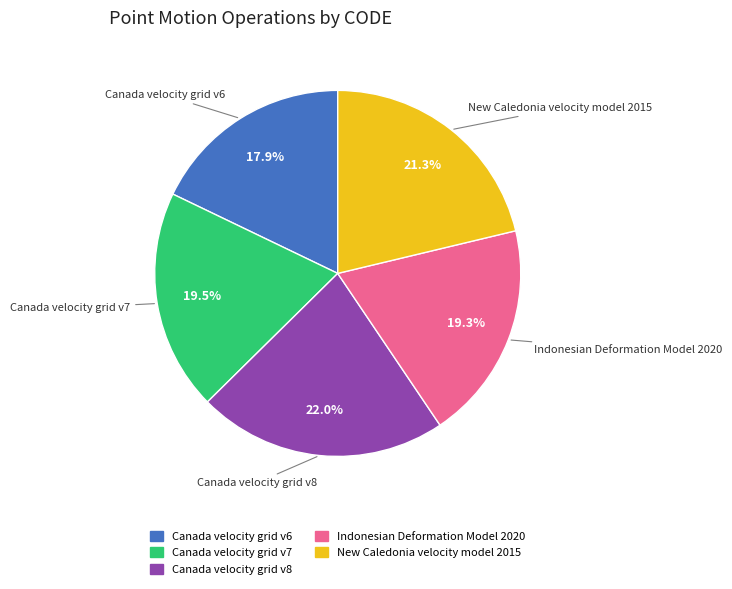

Does New Caledonia velocity model 2015 account for over 50% of the chart?

No